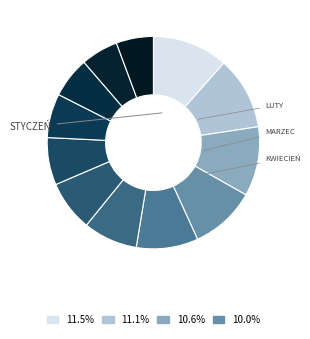

How many segments does this pie chart have?

12